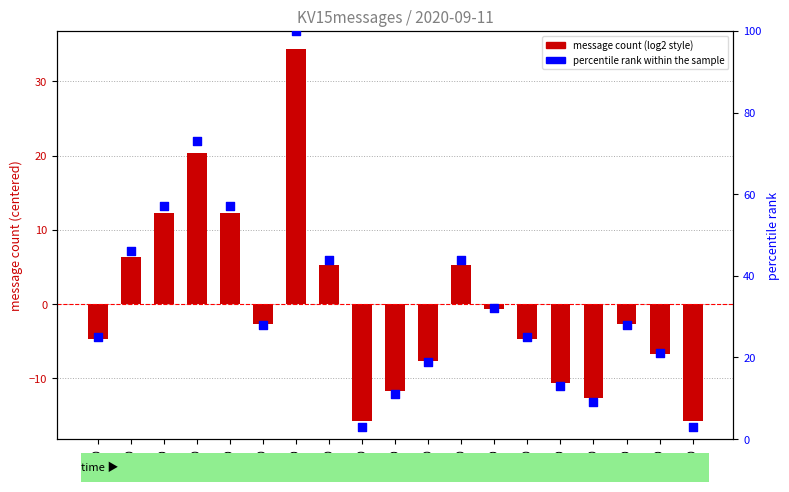

Which series contains the highest Y value?

percentile rank within the sample